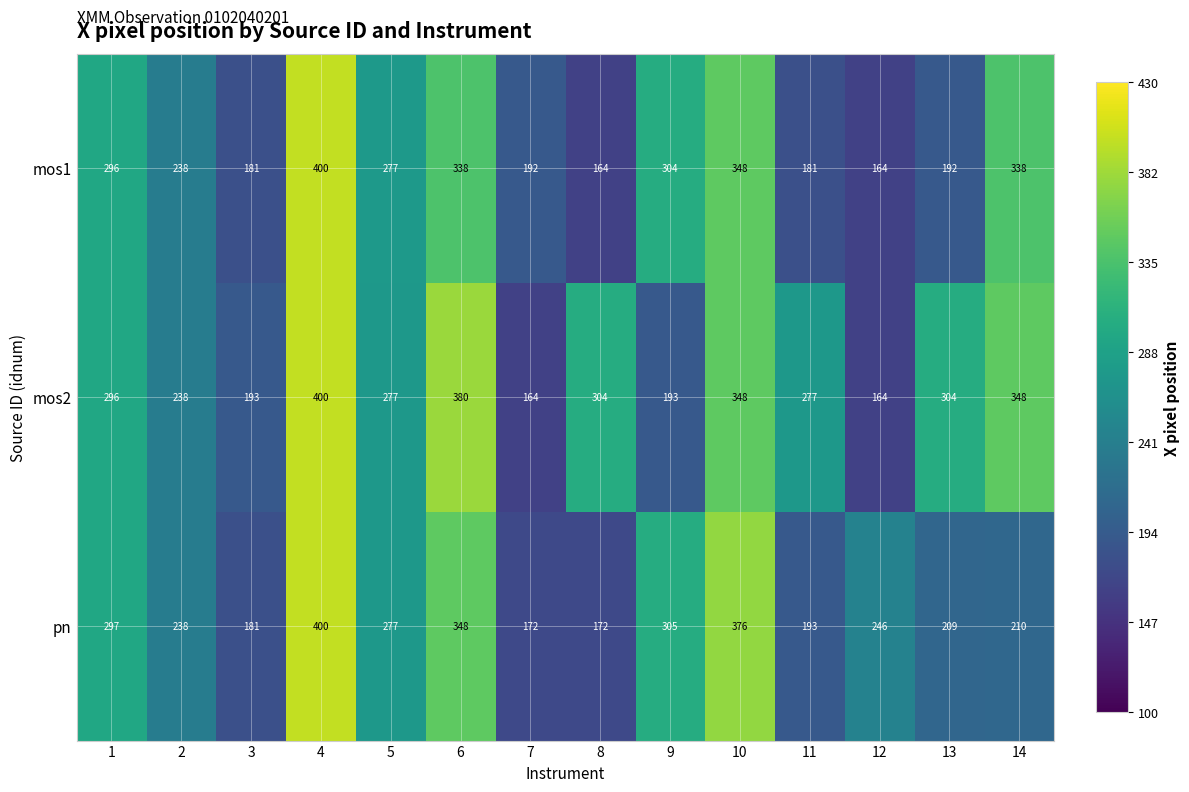

What is the minimum value for mos1?

164